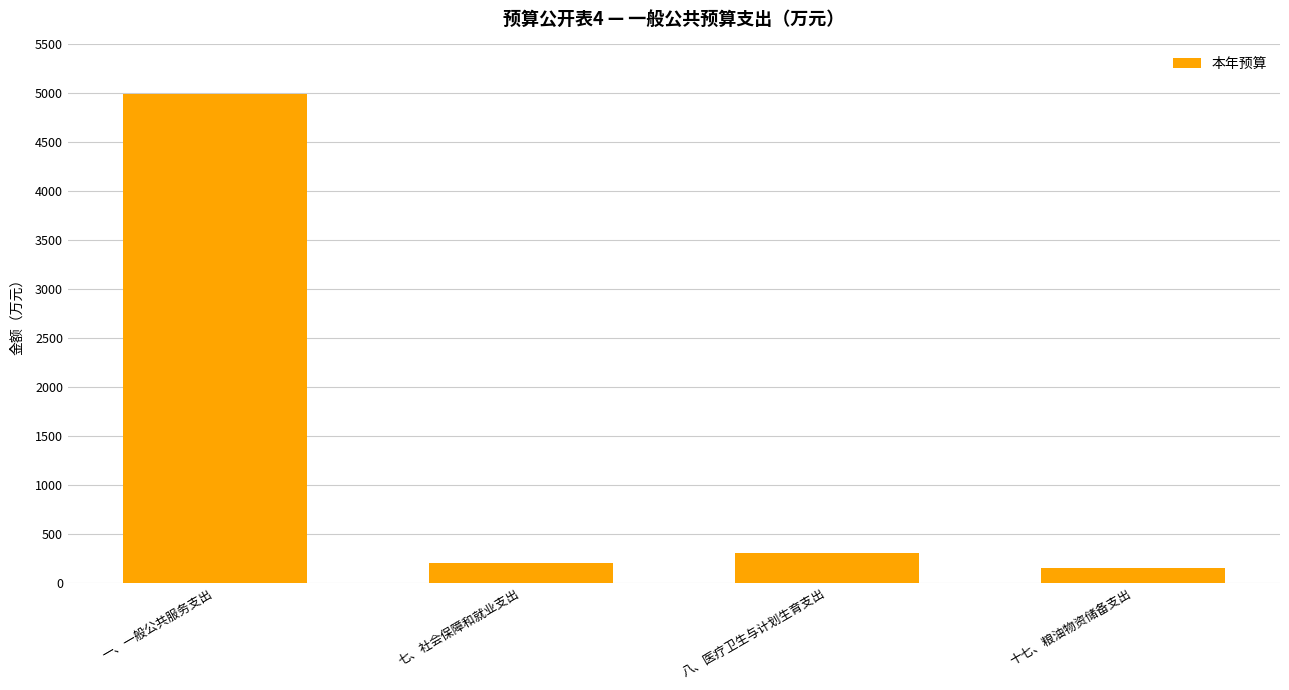

Reading right to left, transcribe all the data shown in this chart.

153.6	298.6	204.8	4991.8